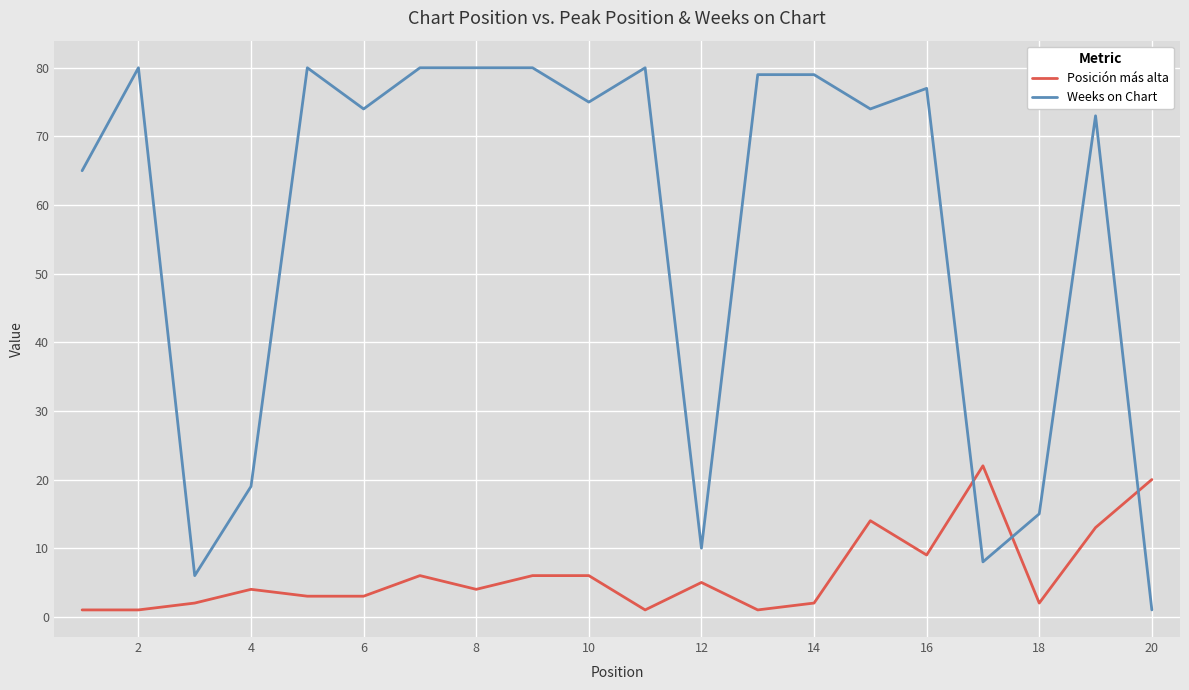

Which series has the widest spread of values?

Weeks on Chart